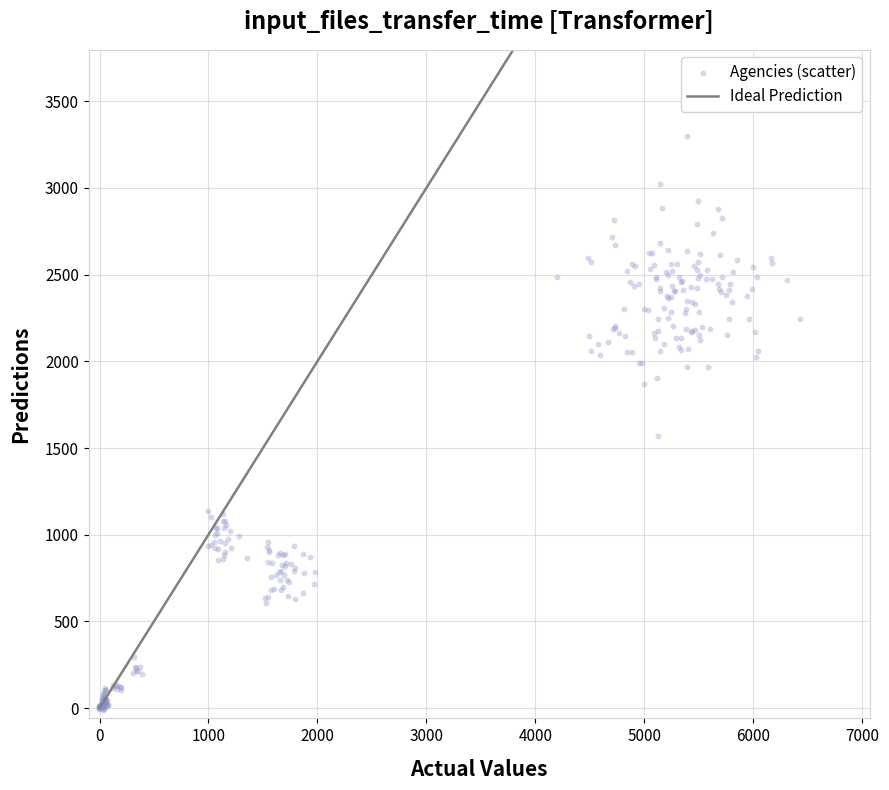

What Y value in the scatter plot is closest to 1646?

1569.8